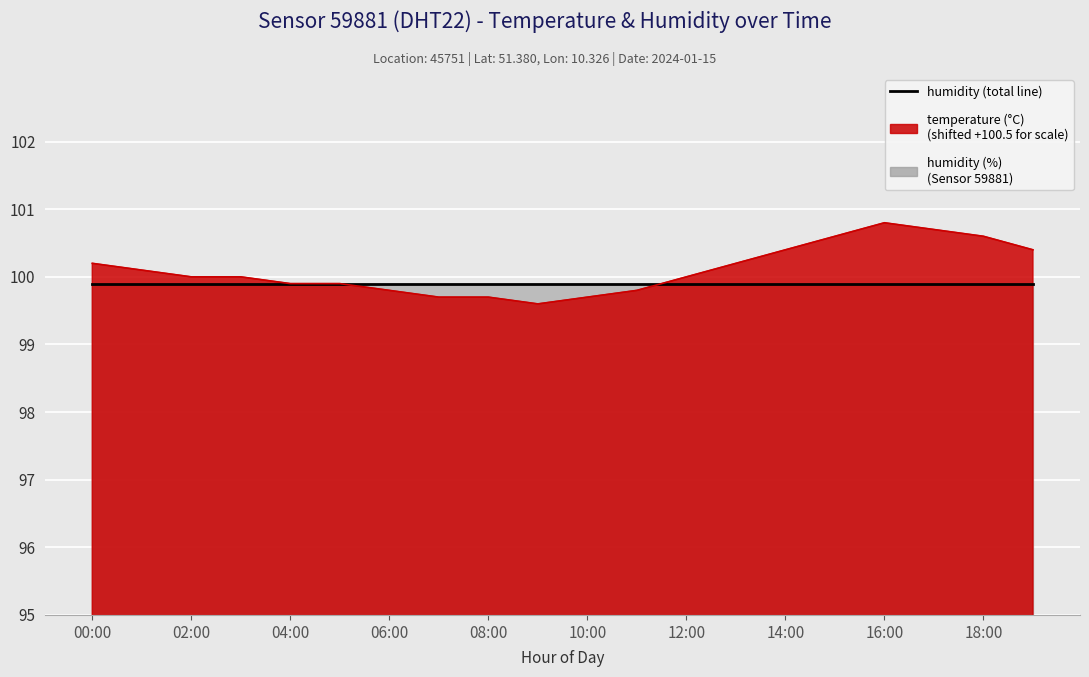

What is the sum of all values?

2002.1